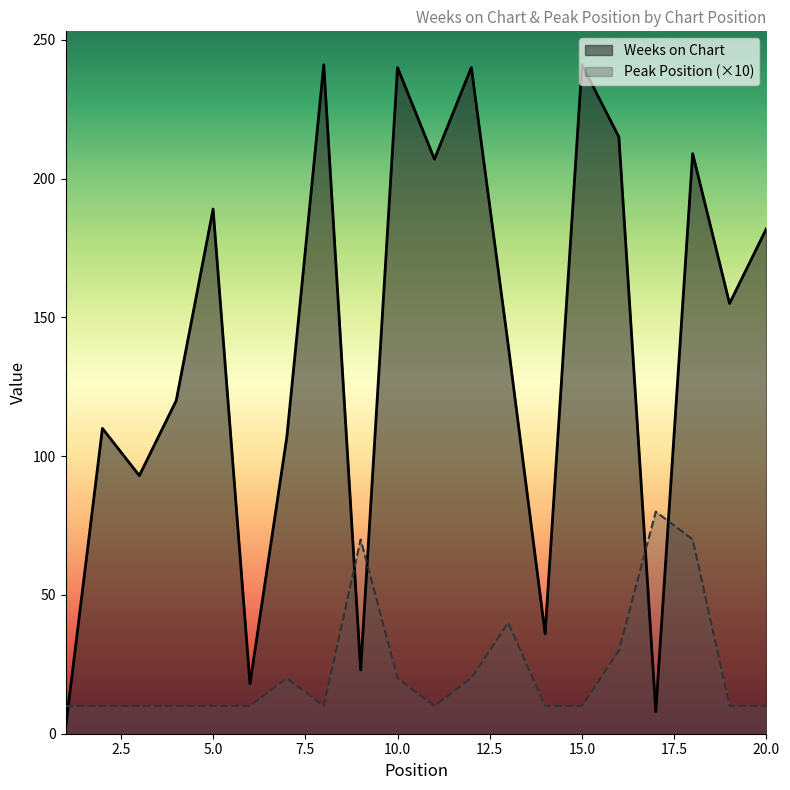

How many lines are shown in the chart?

2